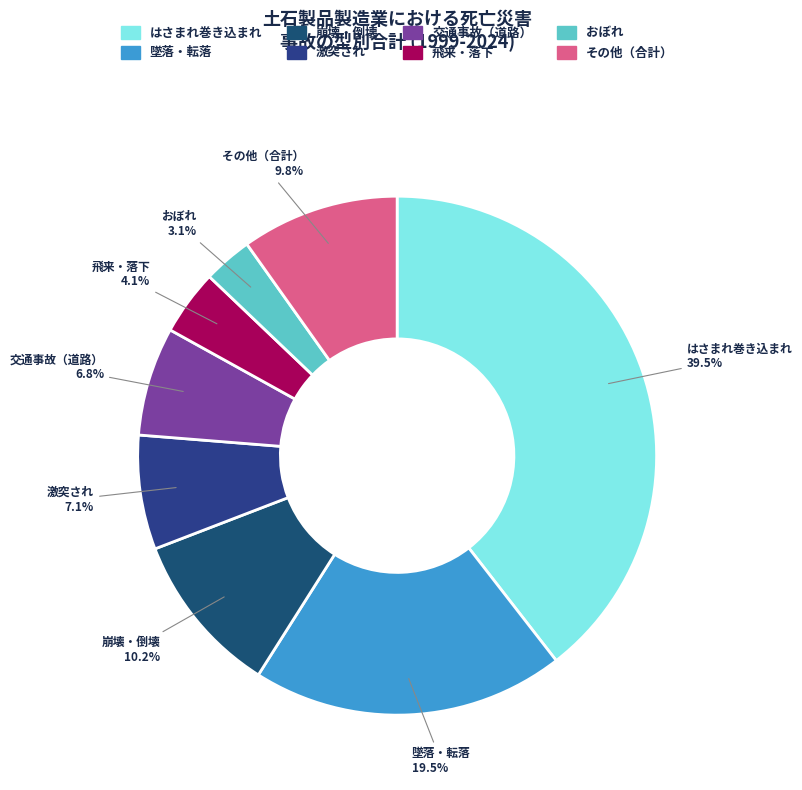

Which category has the smallest portion of the pie?

おぼれ